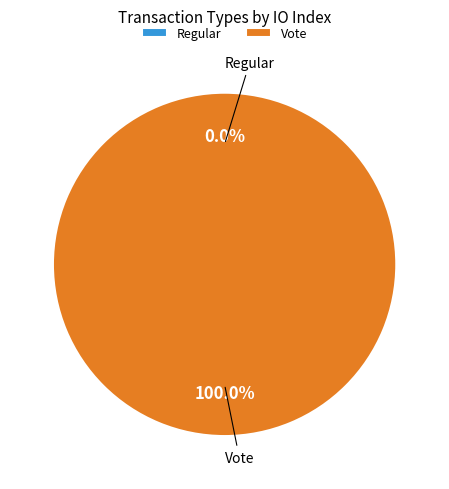

Rank the categories by value from highest to lowest.

Vote, Regular